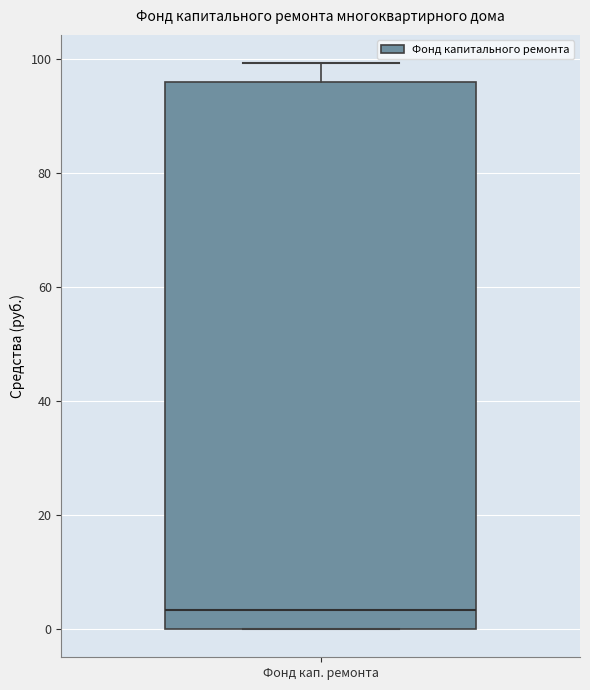

Read this box plot against the y-axis: the position of the median line, the range covered by the box, and the ends of both whiskers. The values are not printed on the chart, so give them approximately, as read against the axis.

median 4, box 0 to 96, whiskers 0 to 100